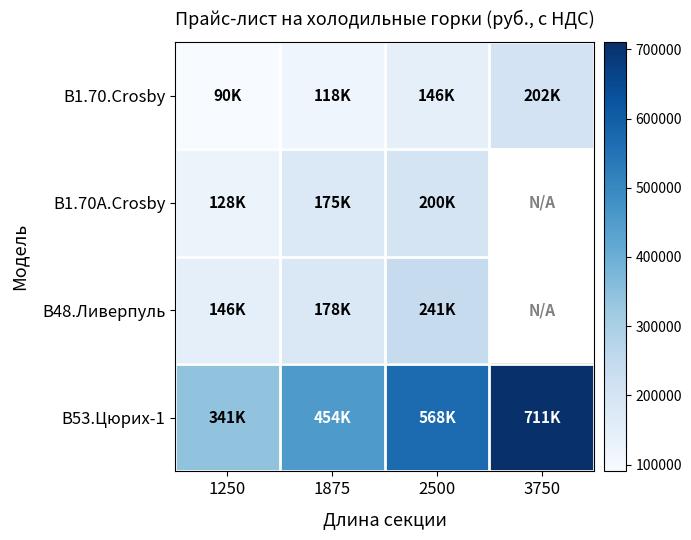

Which has a higher value, 1875 or 1250?

1875